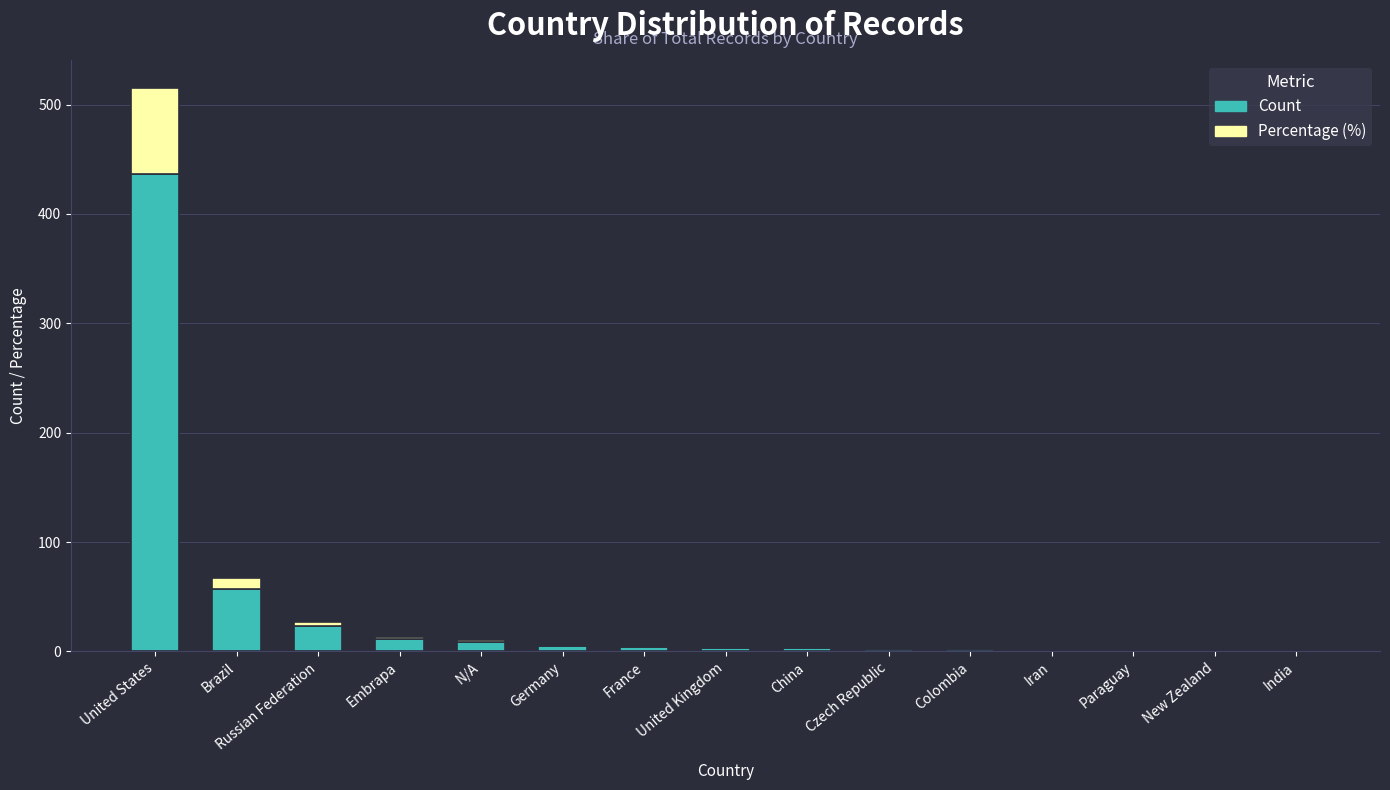

What is the sum of all Count values?

560.0